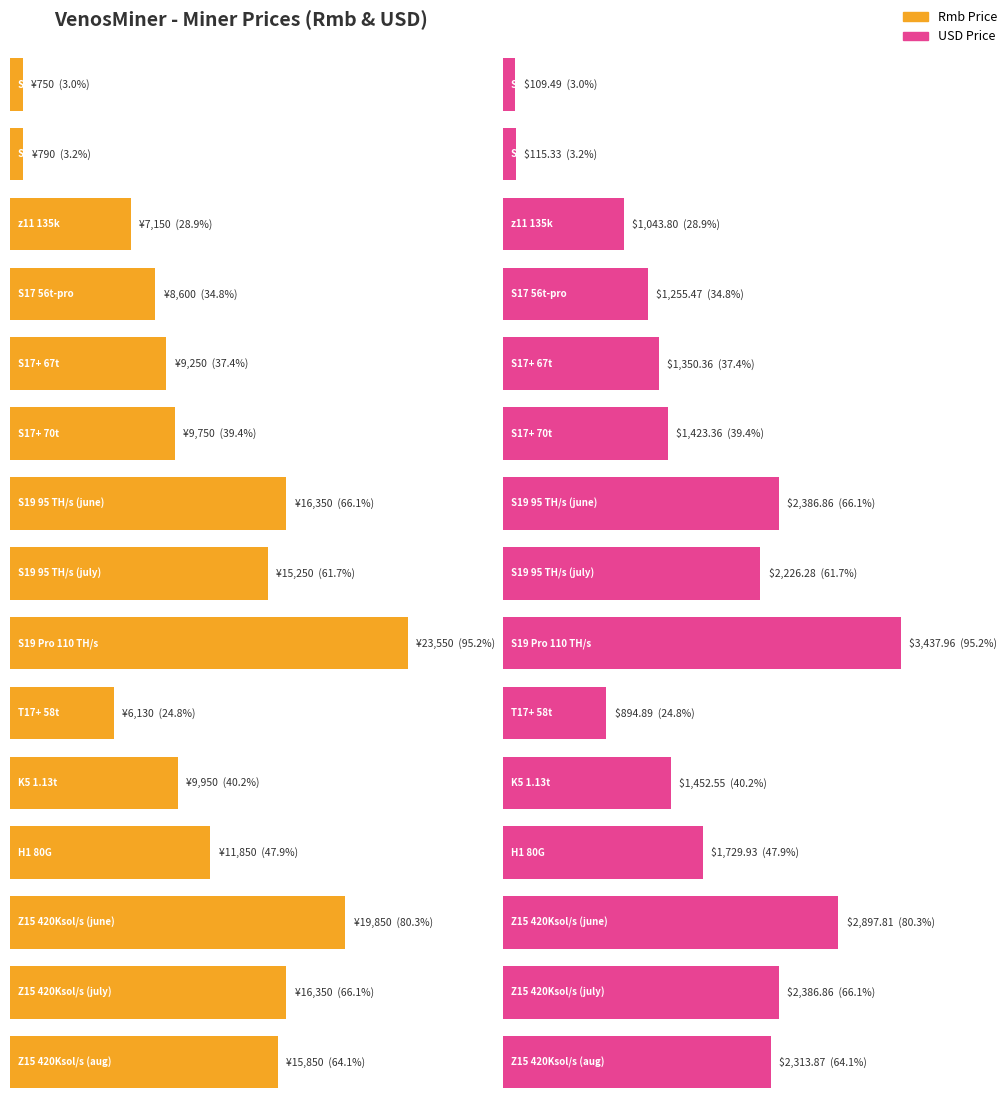

Reading left to right, what are all the values shown in this chart?

Rmb Price: 750.0	790.0	7150.0	8600.0	9250.0	9750.0	16350.0	15250.0	23550.0	6130.0	9950.0	11850.0	19850.0	16350.0	15850.0
USD Price: 109.5	115.3	1043.8	1255.5	1350.4	1423.4	2386.9	2226.3	3438.0	894.9	1452.5	1729.9	2897.8	2386.9	2313.9